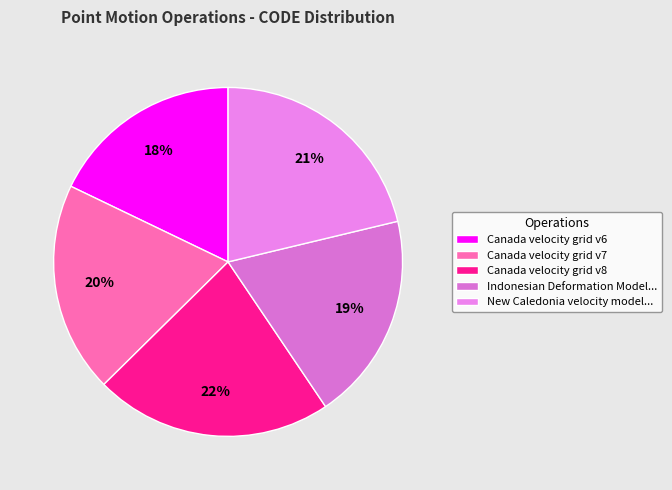

Count the number of slices in the pie.

5